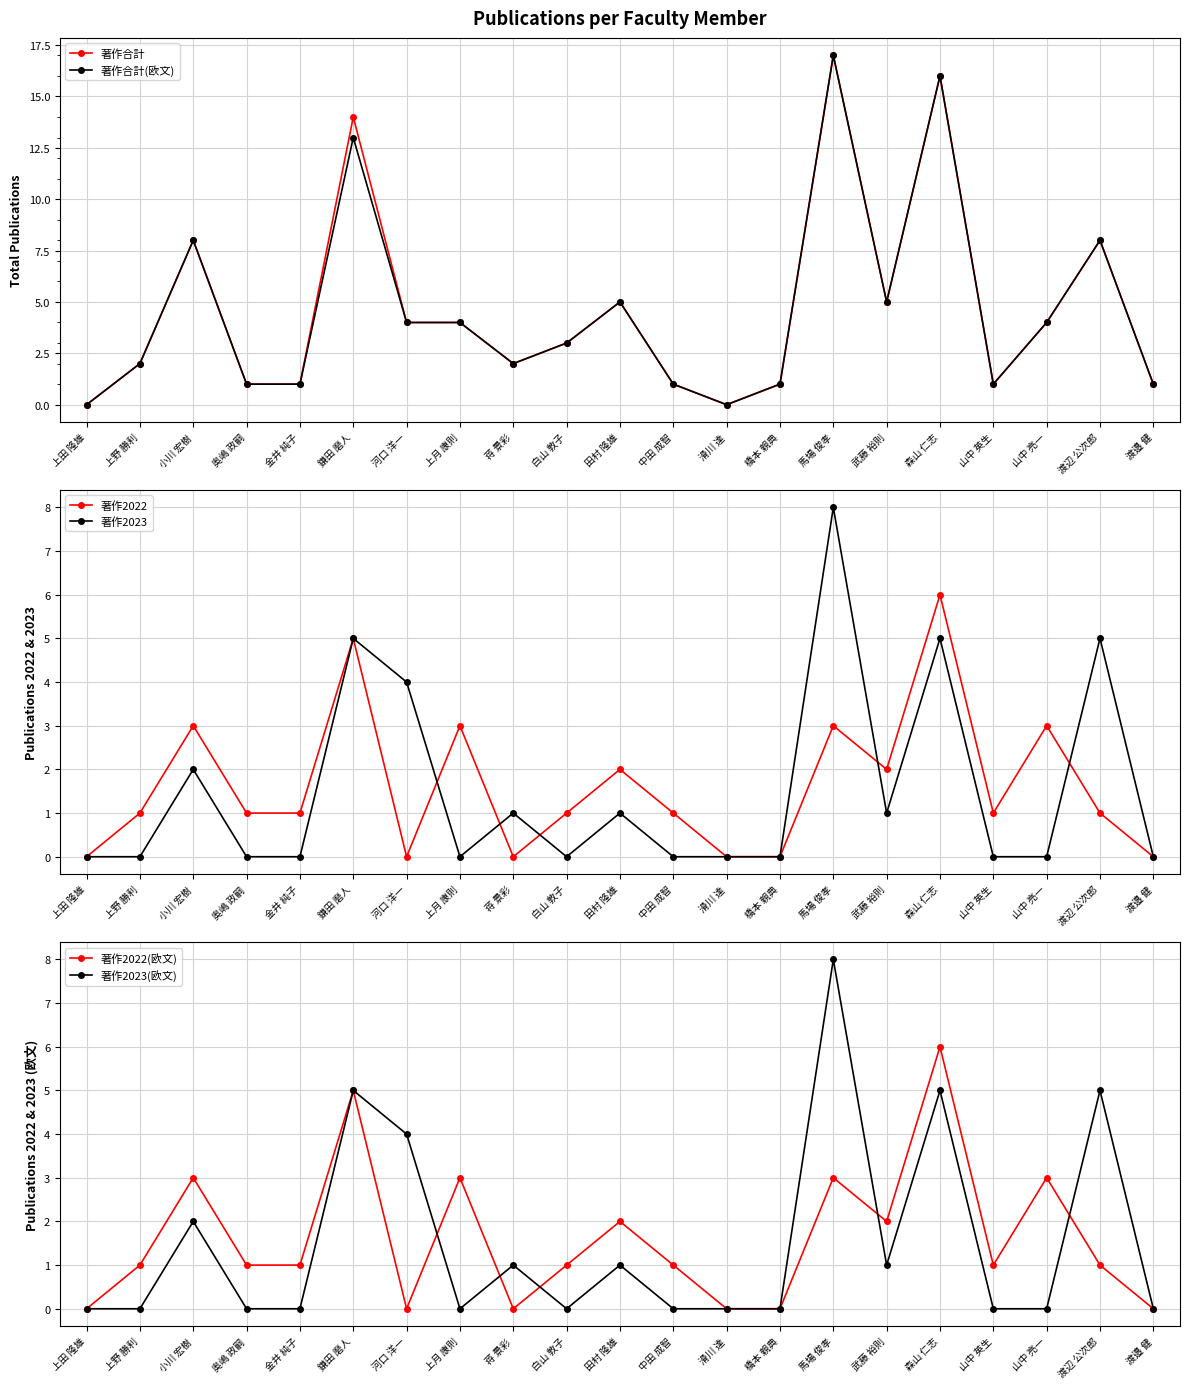

How many positive values does the 著作合計(欧文) series have?

19